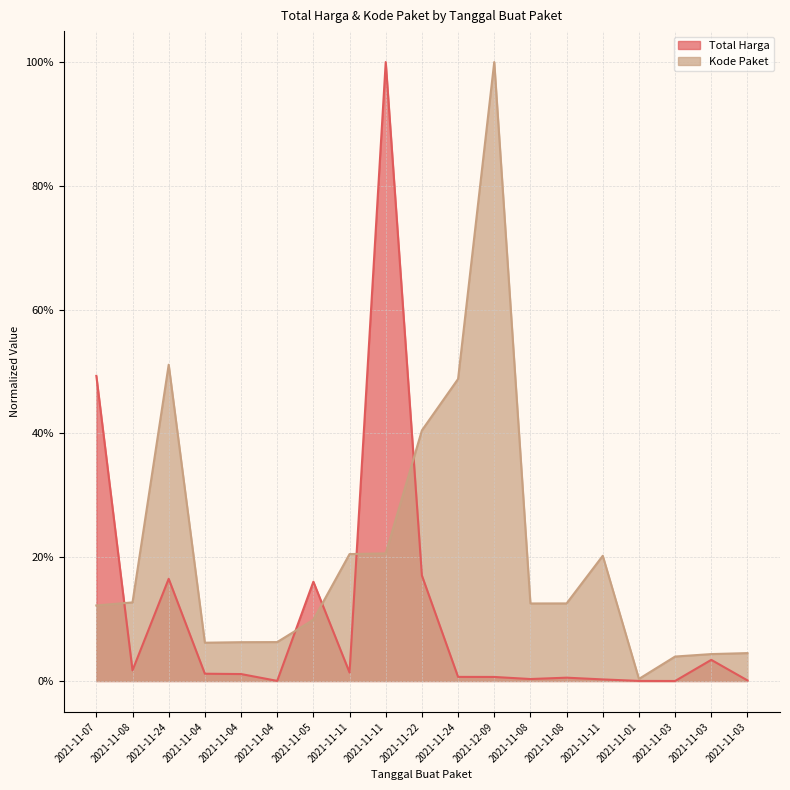

What is the difference between the second highest and minimum values in the Total Harga series?

0.5